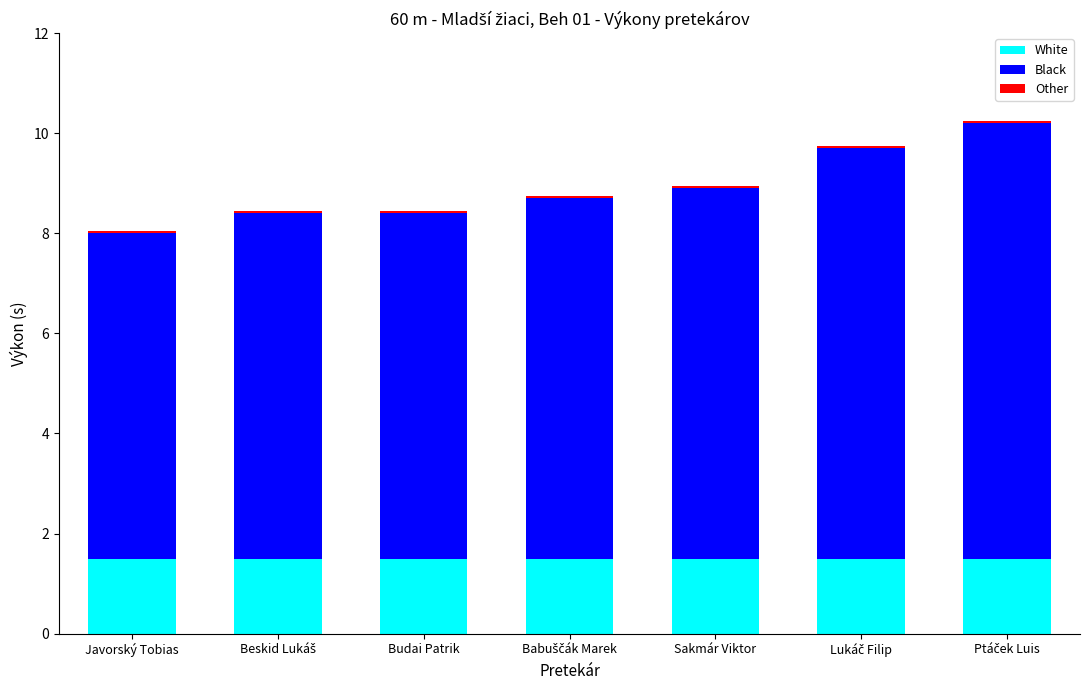

True or false: White has a value of 0.5 at Budai Patrik.

False